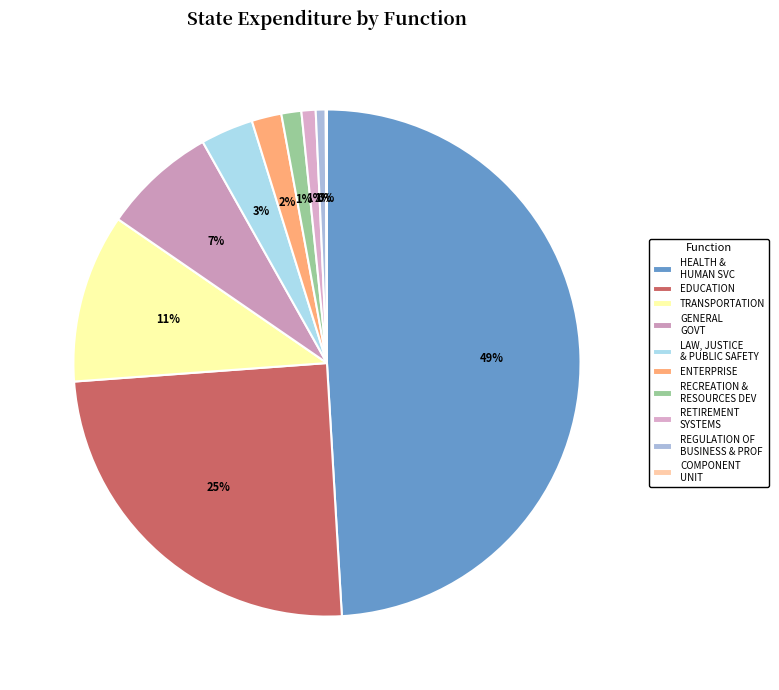

To the nearest percent, what is the difference between the EDUCATION and COMPONENT UNIT slice percentages?

25%